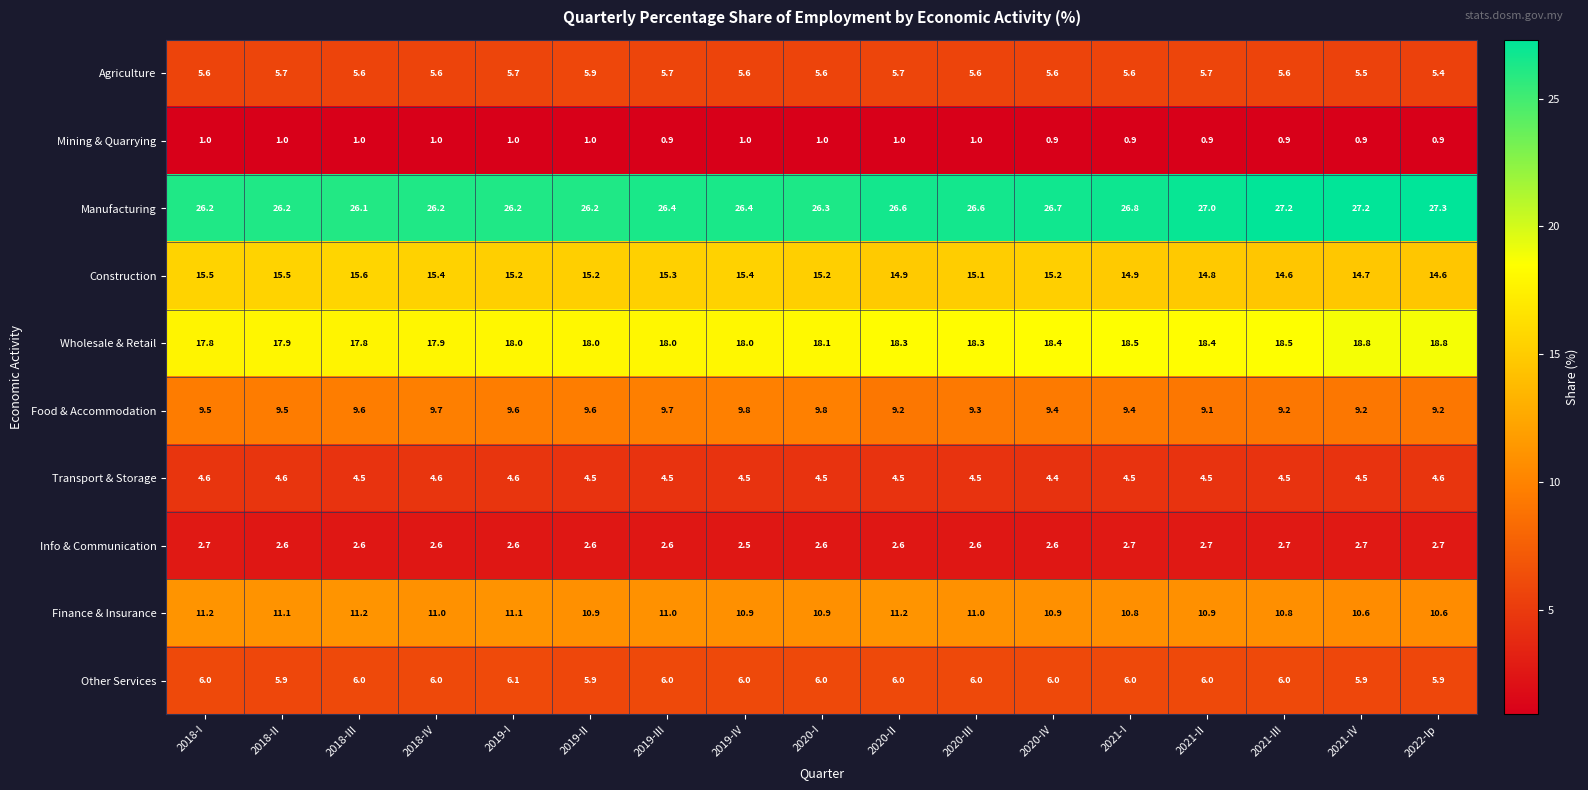

The value of Transport & Storage at 2020-I is 5.9. True or false?

False